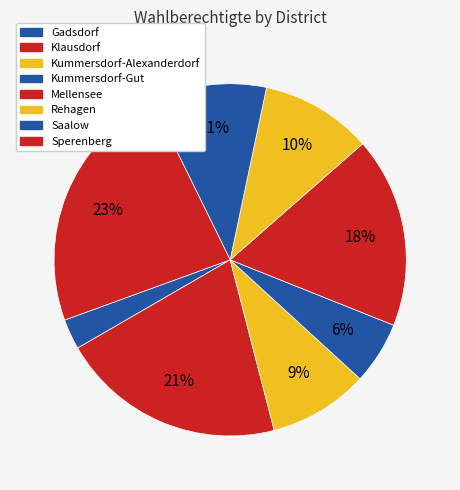

Count the number of slices in the pie.

8